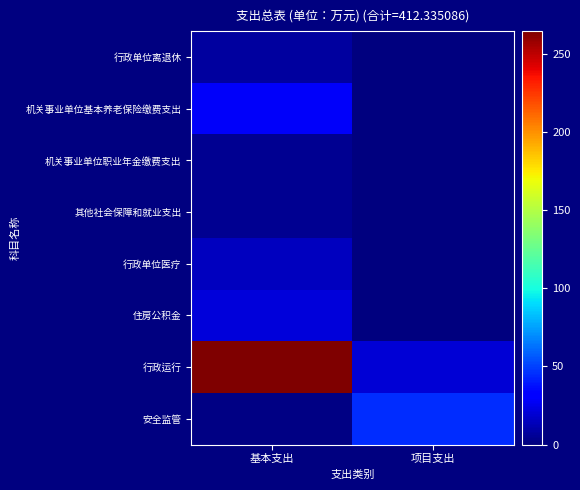

Between 基本支出 and 项目支出, which is larger?

基本支出